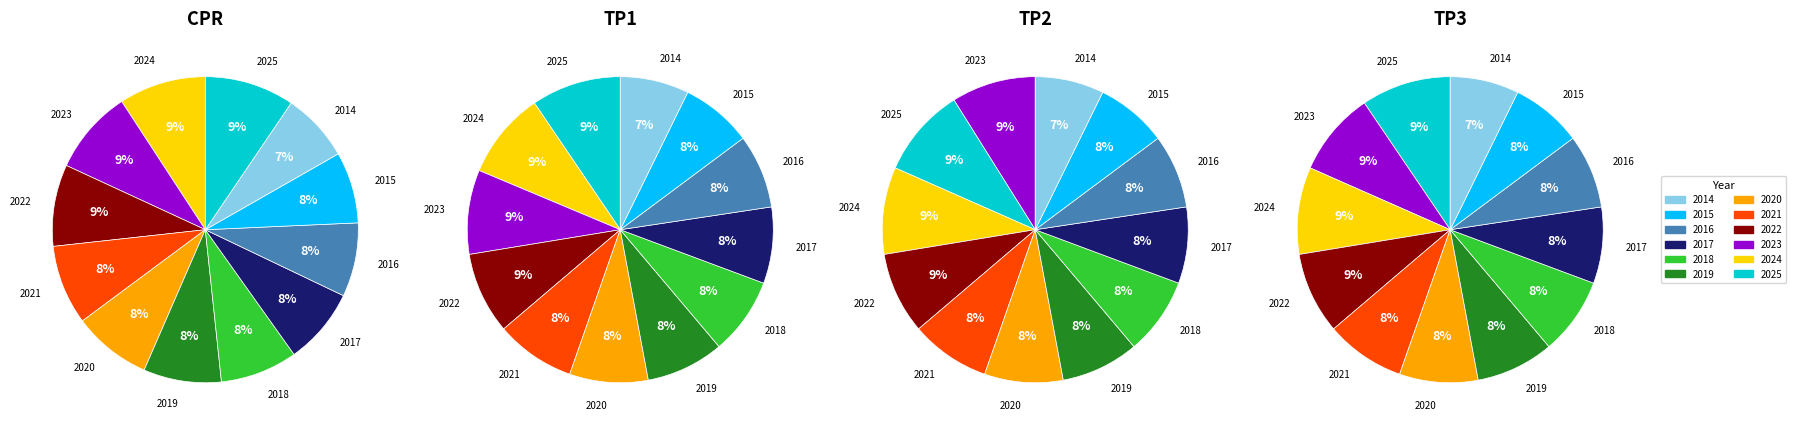

Which category has the smallest portion of the pie?

2014